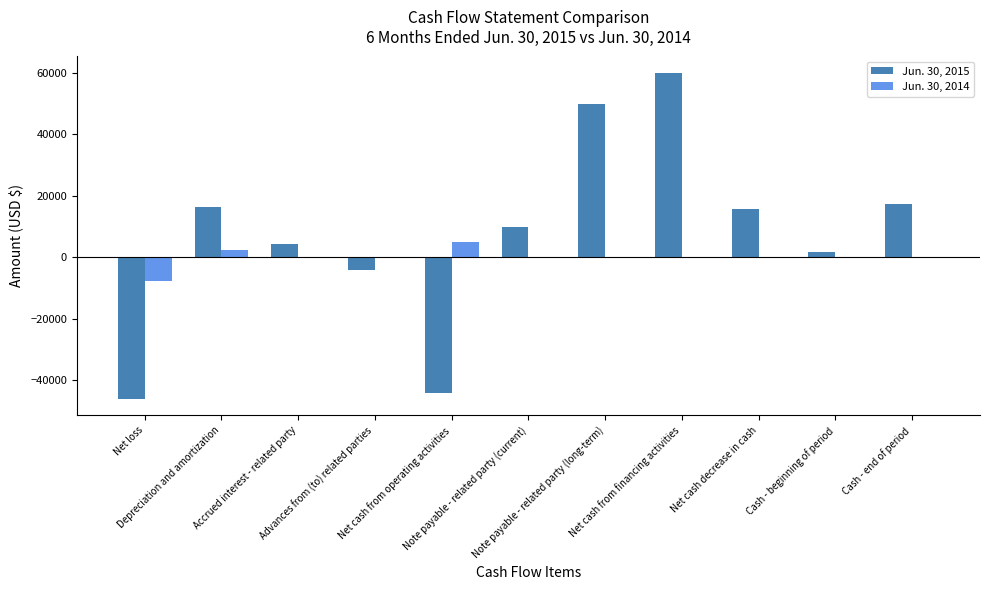

How many series are shown in this chart?

2